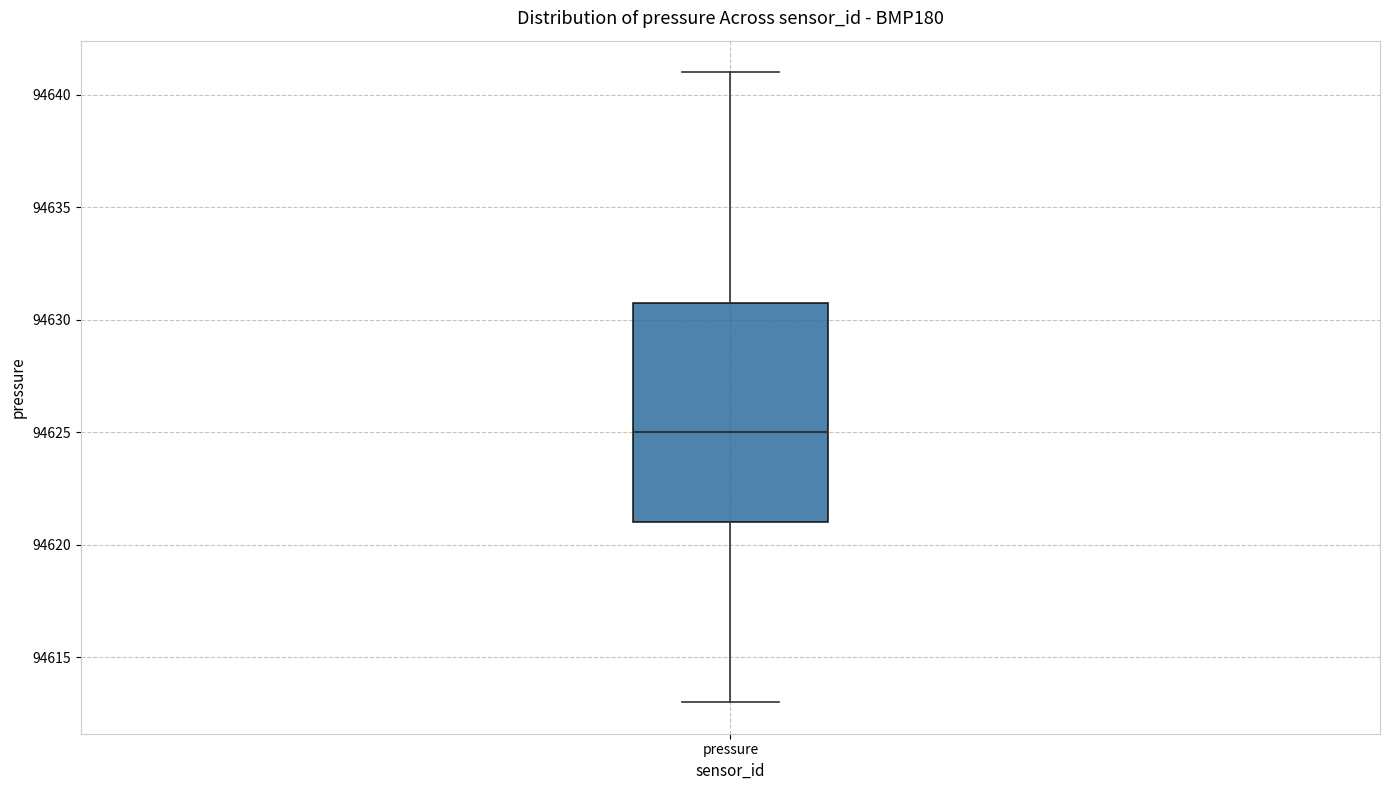

Read this box plot against the y-axis: the position of the median line, the range covered by the box, and the ends of both whiskers. The values are not printed on the chart, so give them approximately, as read against the axis.

median 94625, box 94621 to 94631, whiskers 94613 to 94641